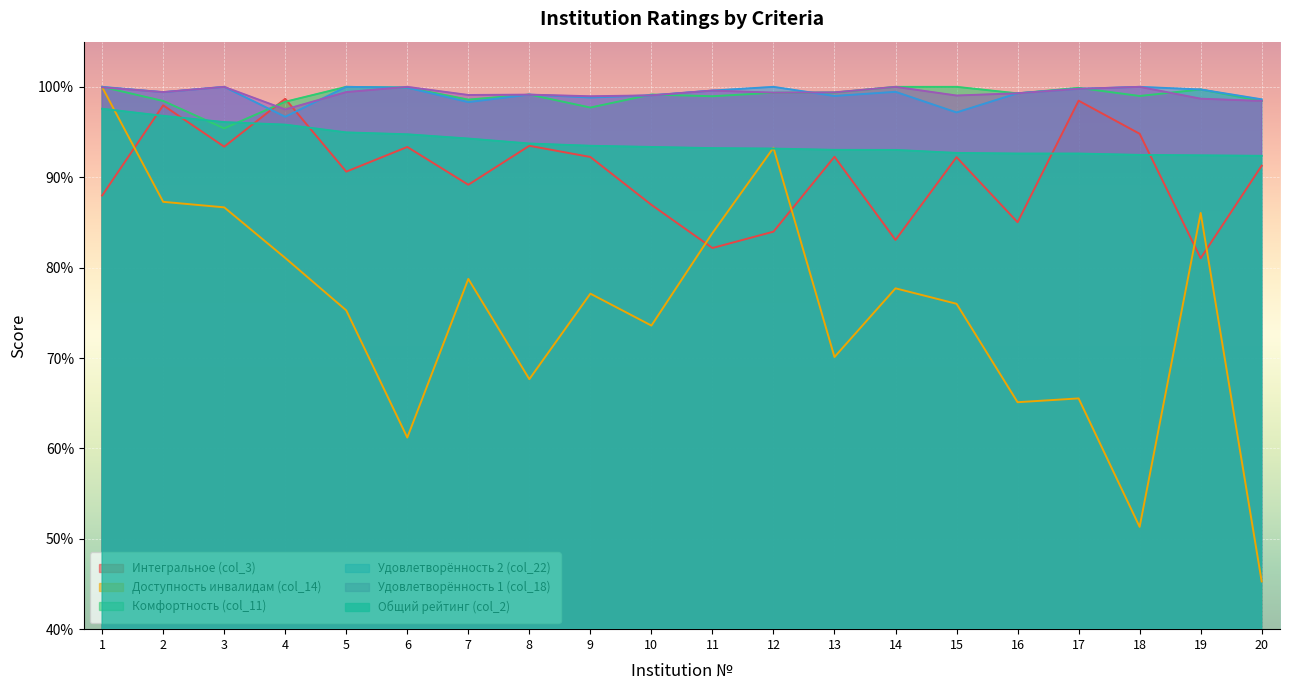

Reading left to right, what are all the values shown in this chart?

col_3: 1=88.0	2=98.0	3=93.4	4=98.7	5=90.6	6=93.3	7=89.2	8=93.5	9=92.2	10=87.0	11=82.2	12=84.0	13=92.3	14=83.1	15=92.2	16=85.0	17=98.5	18=94.8	19=81.0	20=91.3
col_14: 1=100.0	2=87.3	3=86.7	4=81.1	5=75.3	6=61.2	7=78.8	8=67.7	9=77.1	10=73.6	11=83.8	12=93.3	13=70.1	14=77.7	15=76.0	16=65.1	17=65.5	18=51.3	19=86.0	20=45.3
col_11: 1=100.0	2=98.4	3=95.4	4=98.3	5=100.0	6=99.9	7=98.6	8=99.2	9=97.7	10=99.2	11=99.0	12=99.3	13=99.4	14=100.0	15=100.0	16=99.3	17=99.9	18=99.0	19=99.7	20=98.4
col_22: 1=100.0	2=99.4	3=100.0	4=96.7	5=100.0	6=99.9	7=98.3	8=99.1	9=98.8	10=99.1	11=99.6	12=100.0	13=99.0	14=99.5	15=97.2	16=99.3	17=99.8	18=100.0	19=99.7	20=98.6
col_18: 1=100.0	2=99.4	3=100.0	4=97.5	5=99.4	6=100.0	7=99.1	8=99.1	9=99.0	10=99.1	11=99.6	12=99.4	13=99.4	14=100.0	15=99.0	16=99.3	17=99.8	18=100.0	19=98.7	20=98.4
col_2: 1=97.6	2=96.8	3=96.1	4=95.8	5=95.0	6=94.8	7=94.3	8=93.7	9=93.5	10=93.3	11=93.2	12=93.2	13=93.0	14=93.0	15=92.7	16=92.6	17=92.6	18=92.5	19=92.4	20=92.4